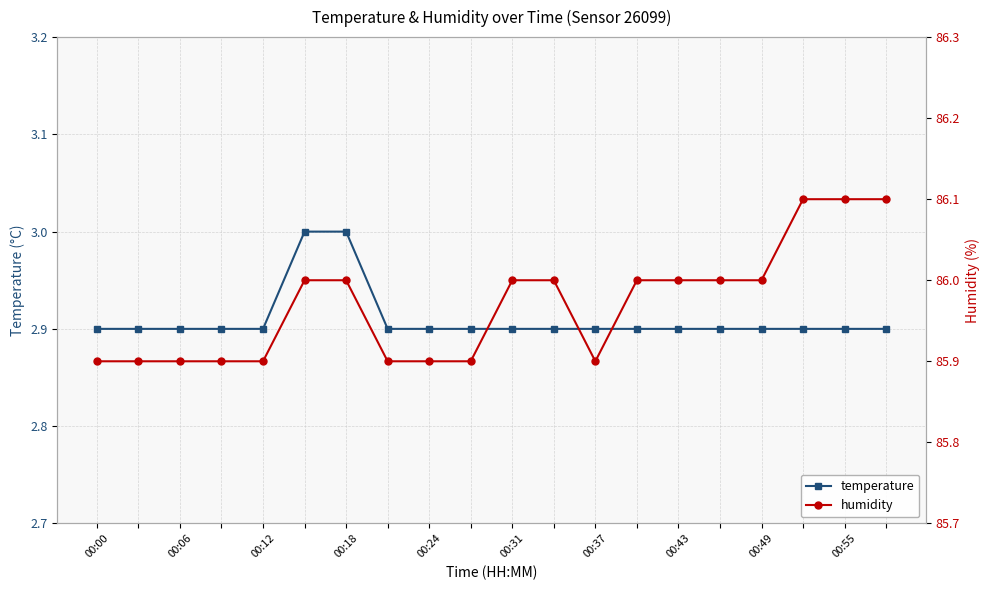

Which series has the largest total across all categories?

humidity